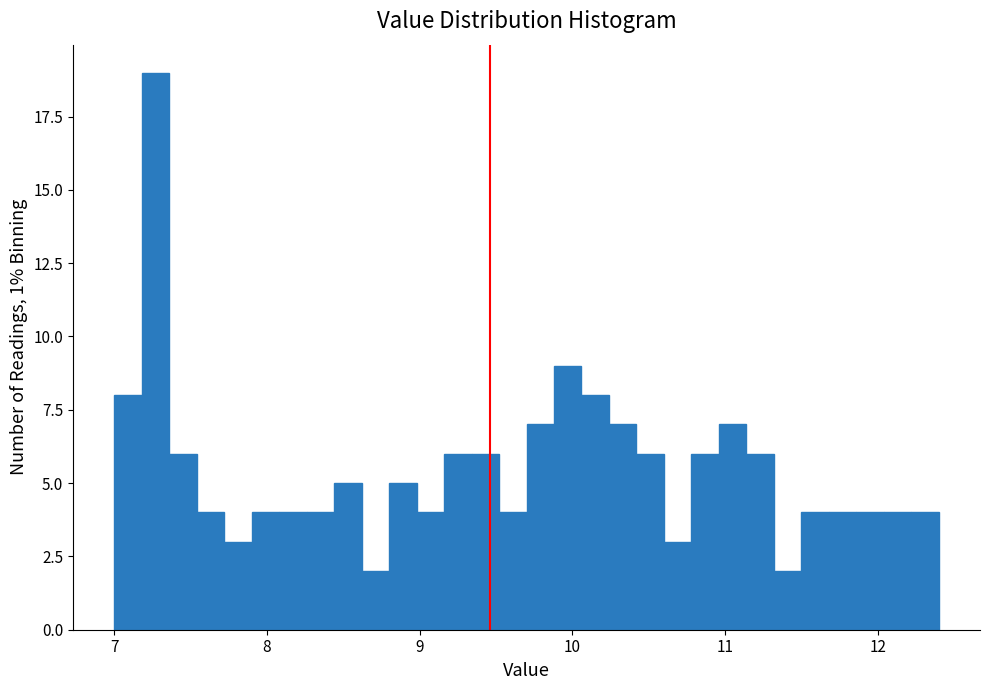

Read against the x-axis, roughly where is the centre of the tallest bar?

7.3